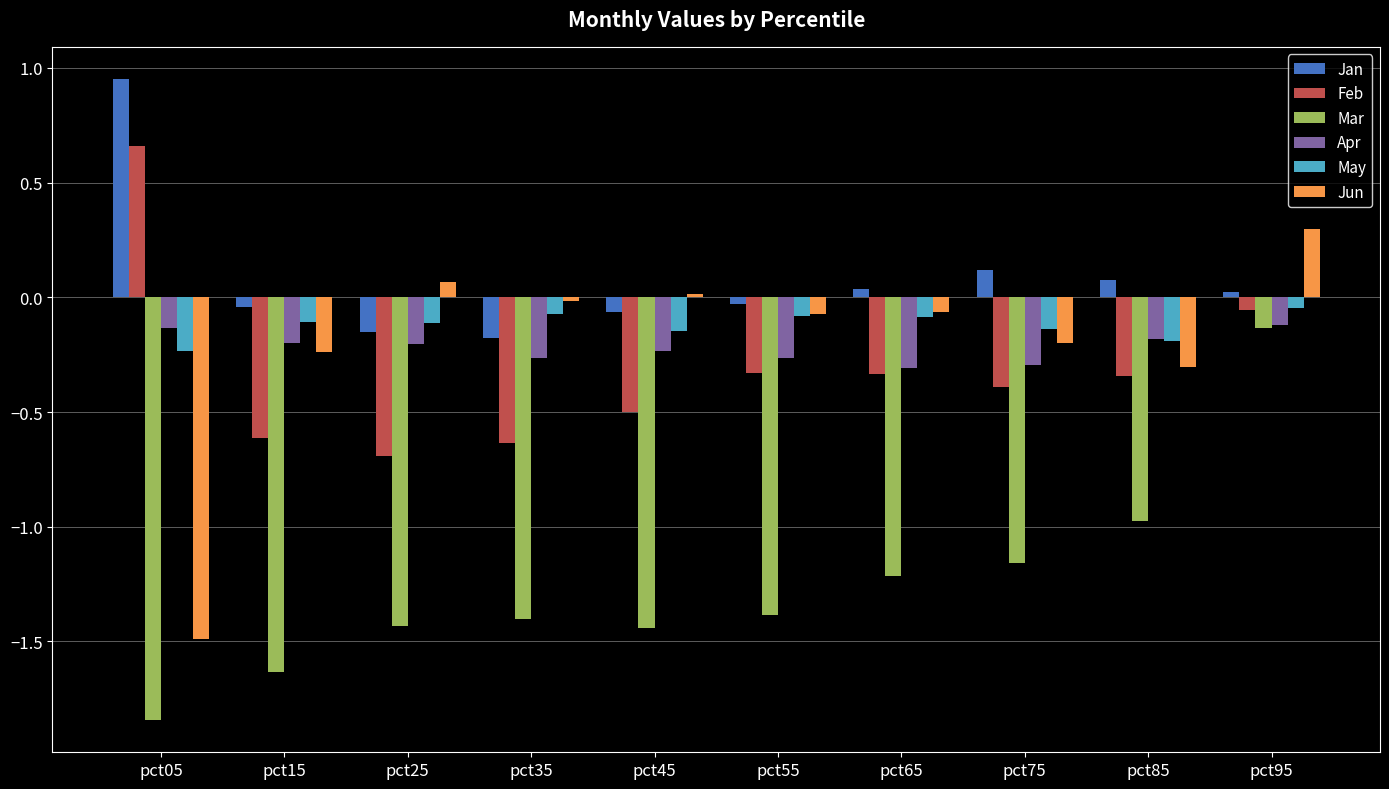

What value does the Mar series have at pct85?

-1.0